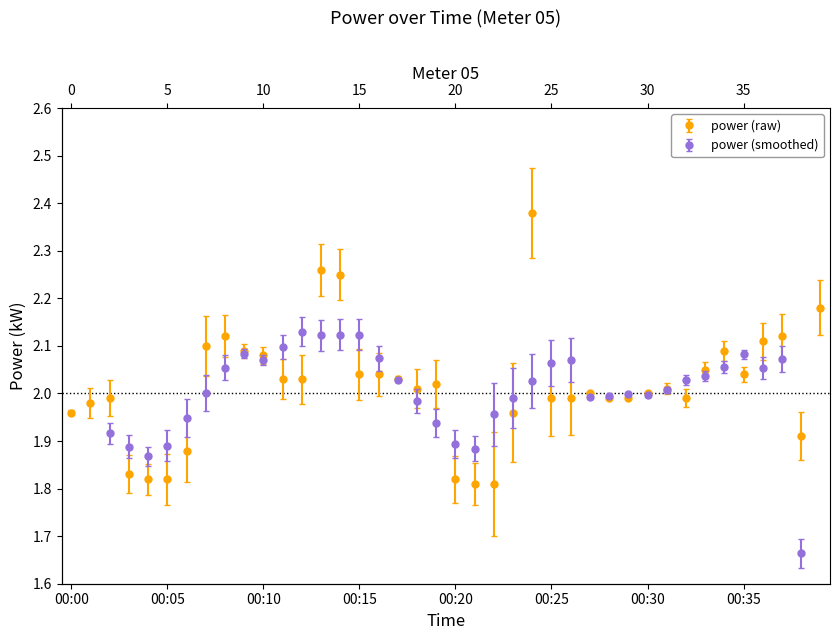

Where does the data first go above 2?

00:07